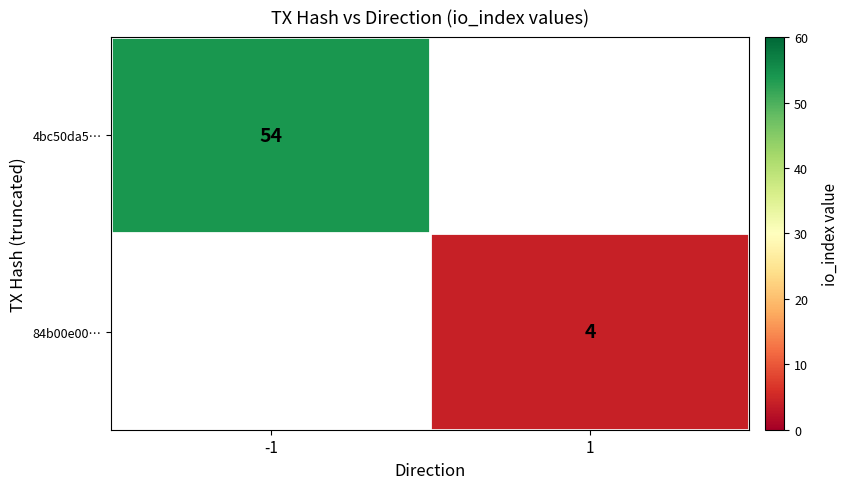

The value of 84b00e00… at 1 is 1.7. True or false?

False